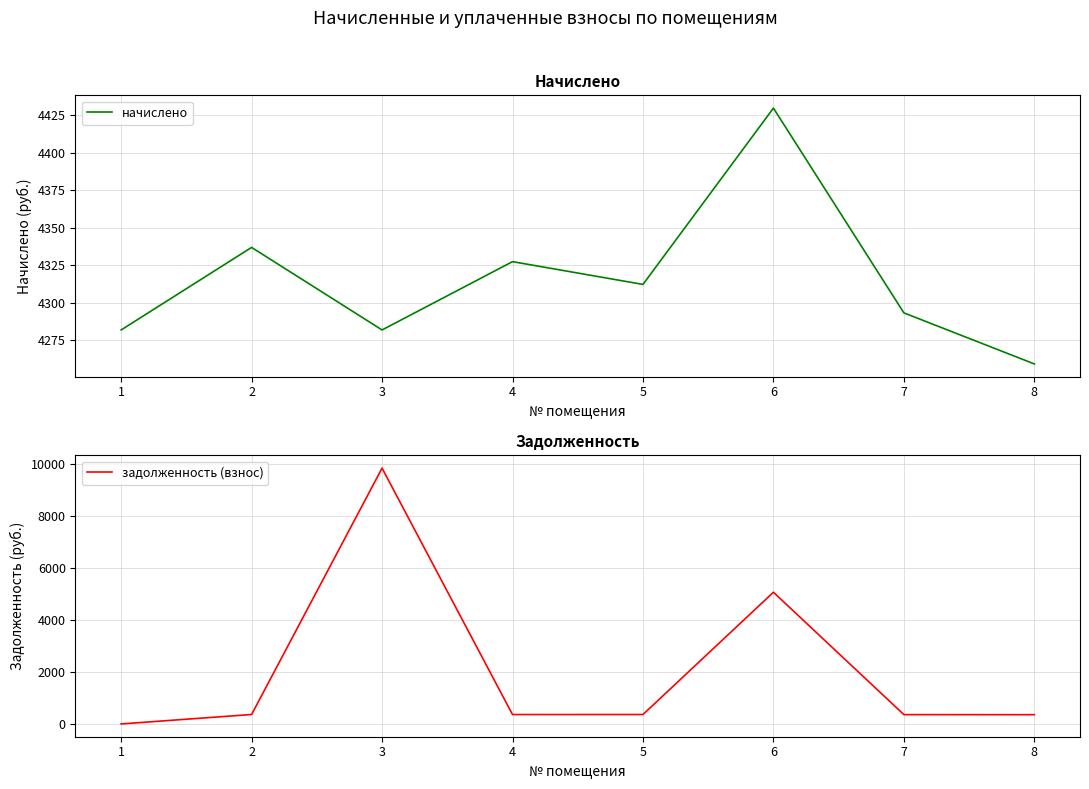

What is the total value across all series at 7?

4651.0